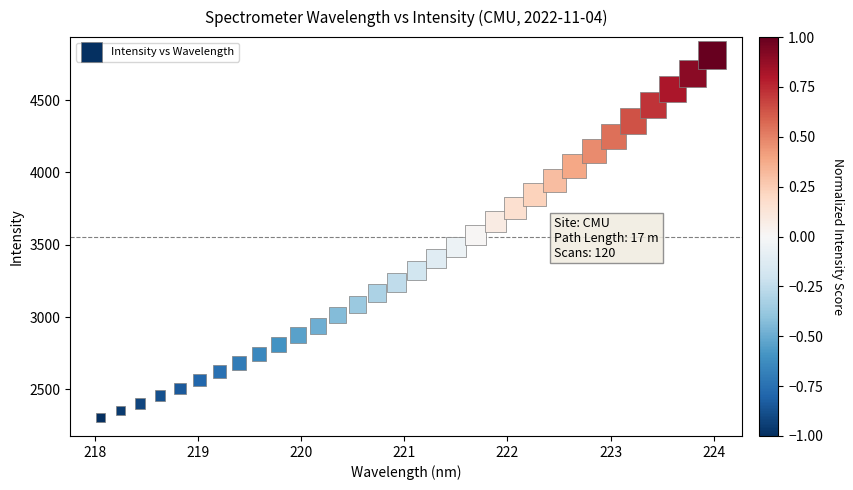

What is the range of X values (max minus min)?

5.9